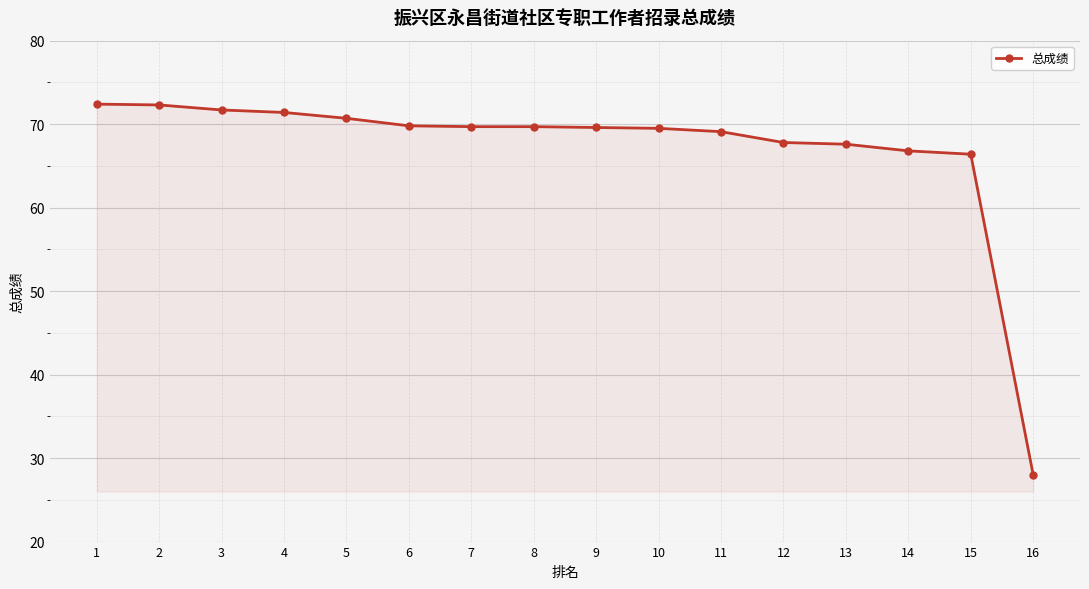

What is the difference between the maximum and minimum values?

44.4